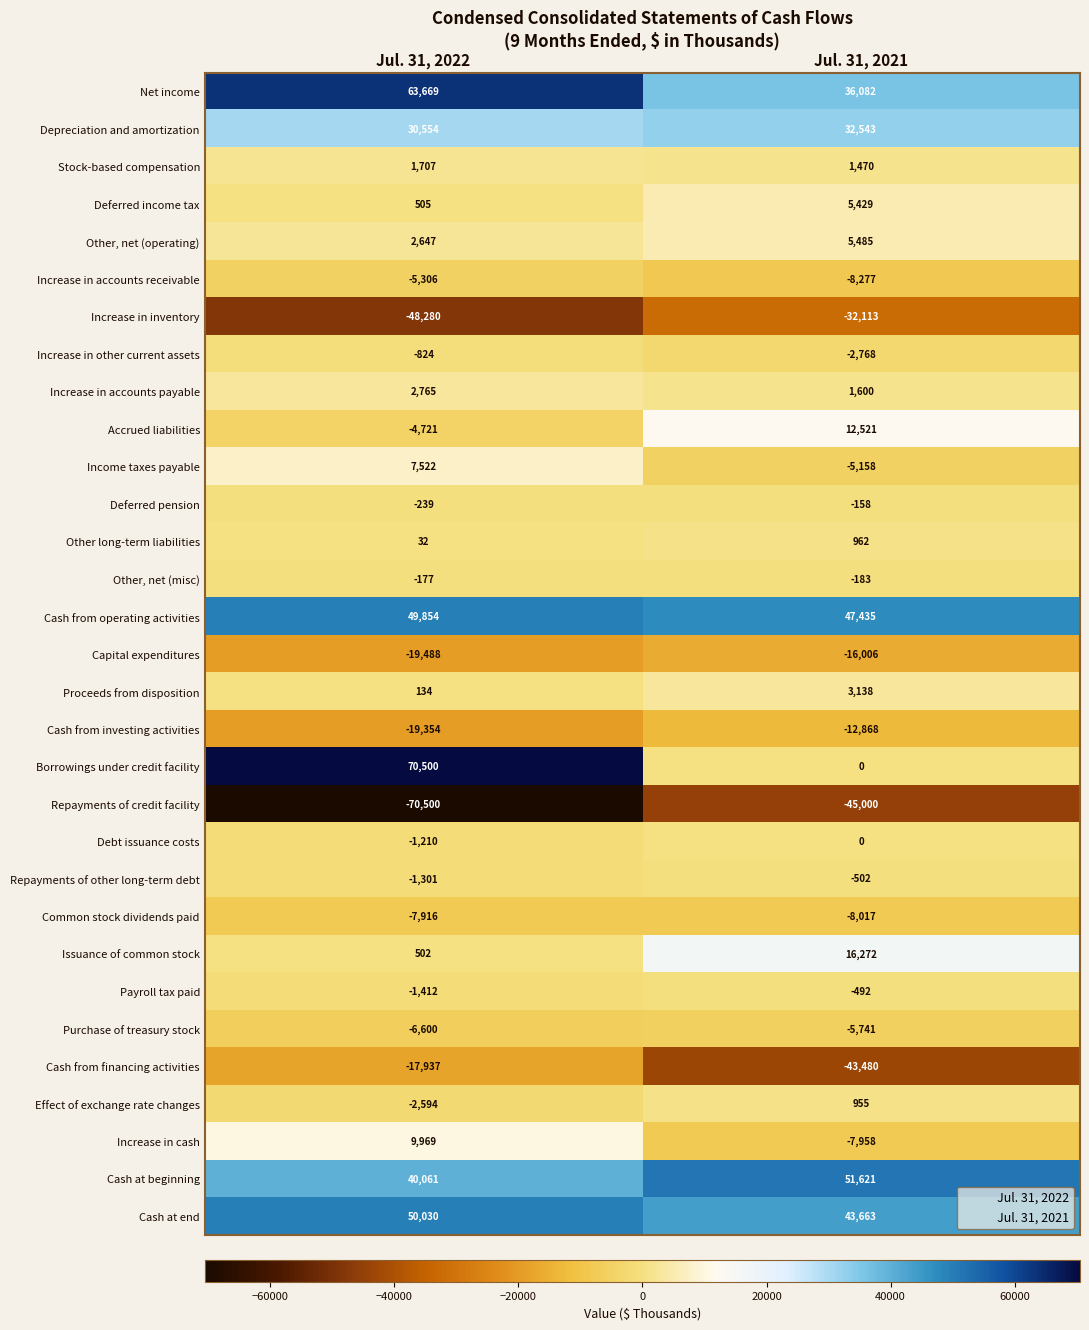

Which series has the largest range (max minus min)?

Borrowings under credit facility